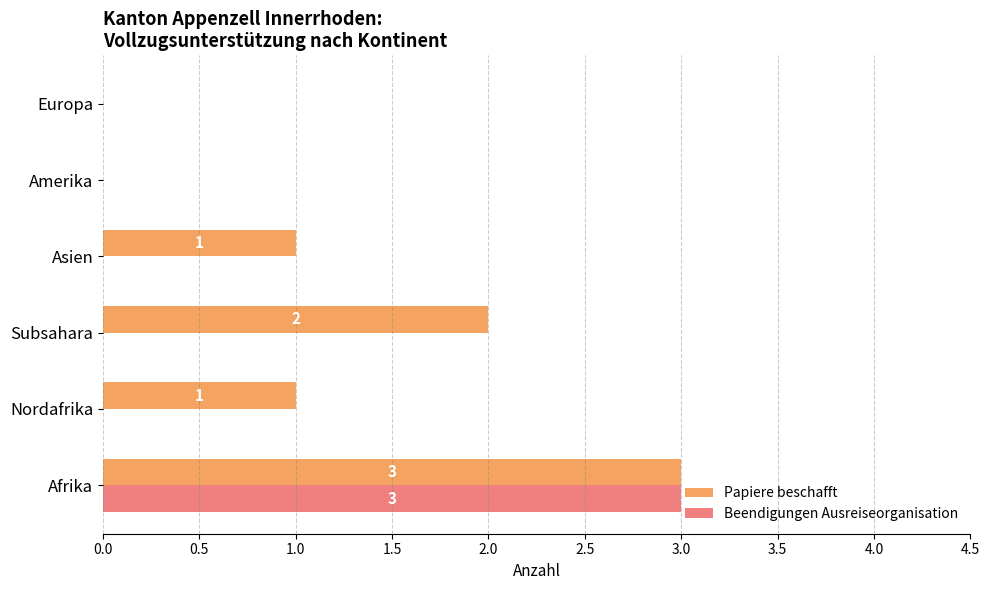

Which label corresponds to the largest value in the chart?

Afrika